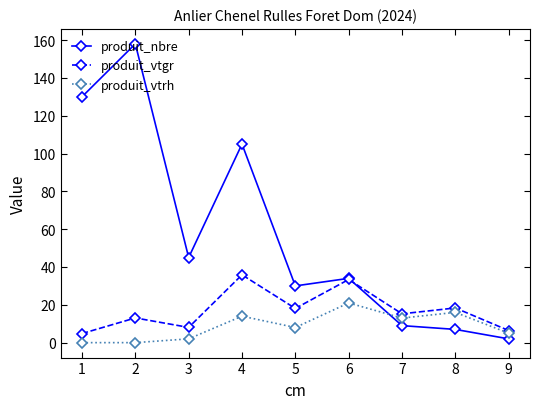

Where is the first local maximum for produit_vtgr?

2